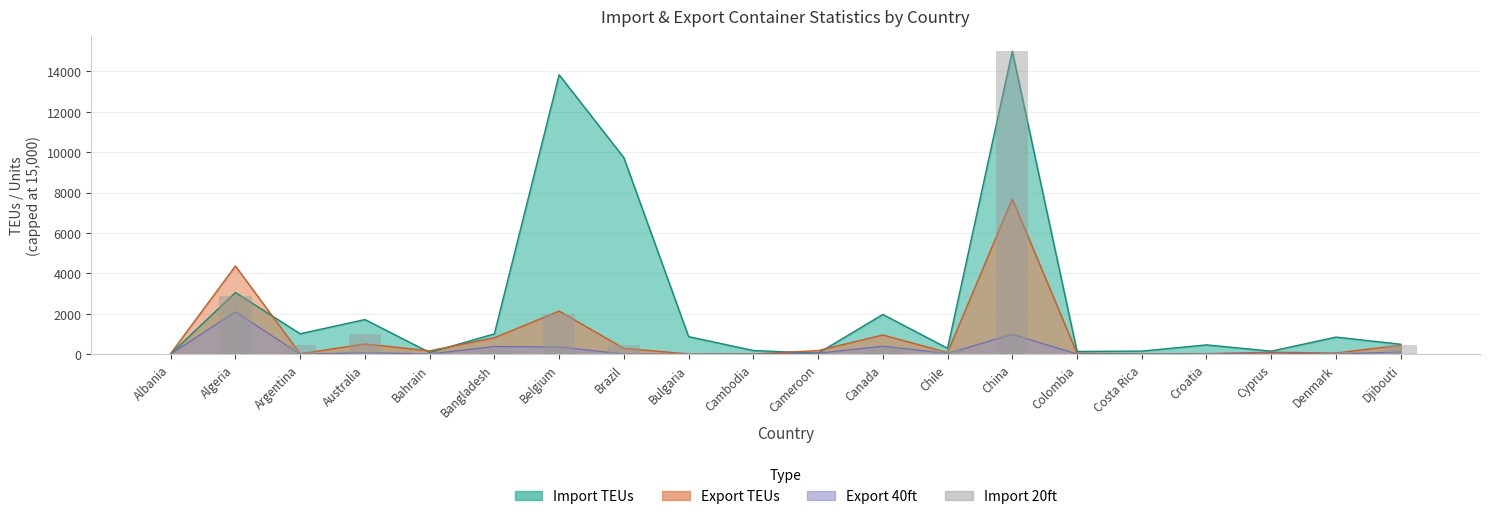

Where does the data first go above 191?

Algeria